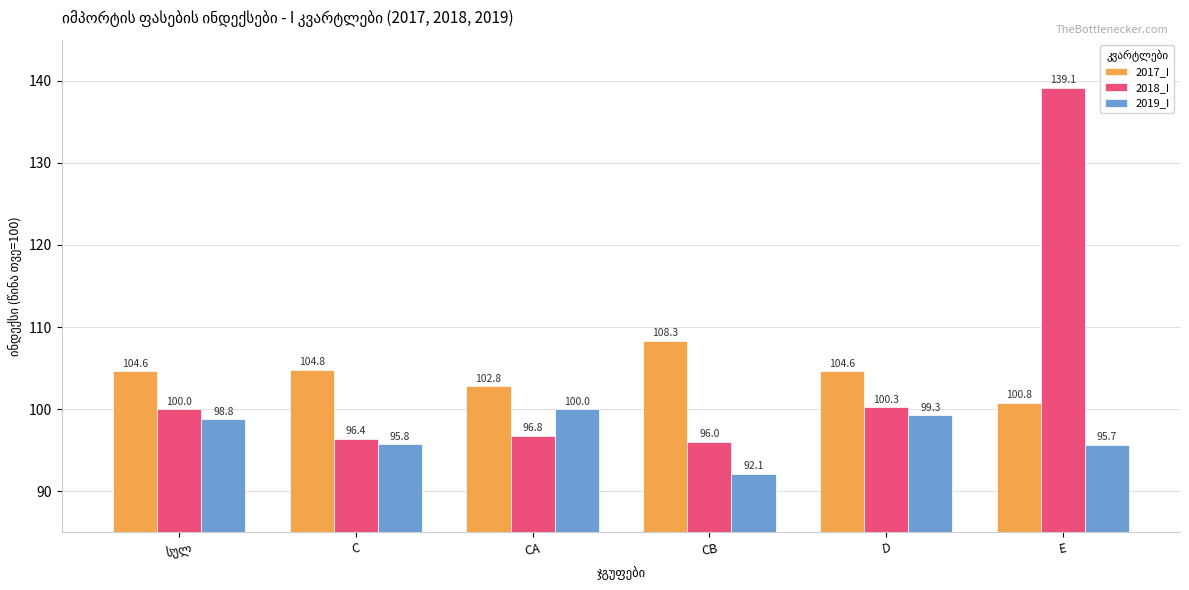

Which series has the largest range (max minus min)?

2018_I